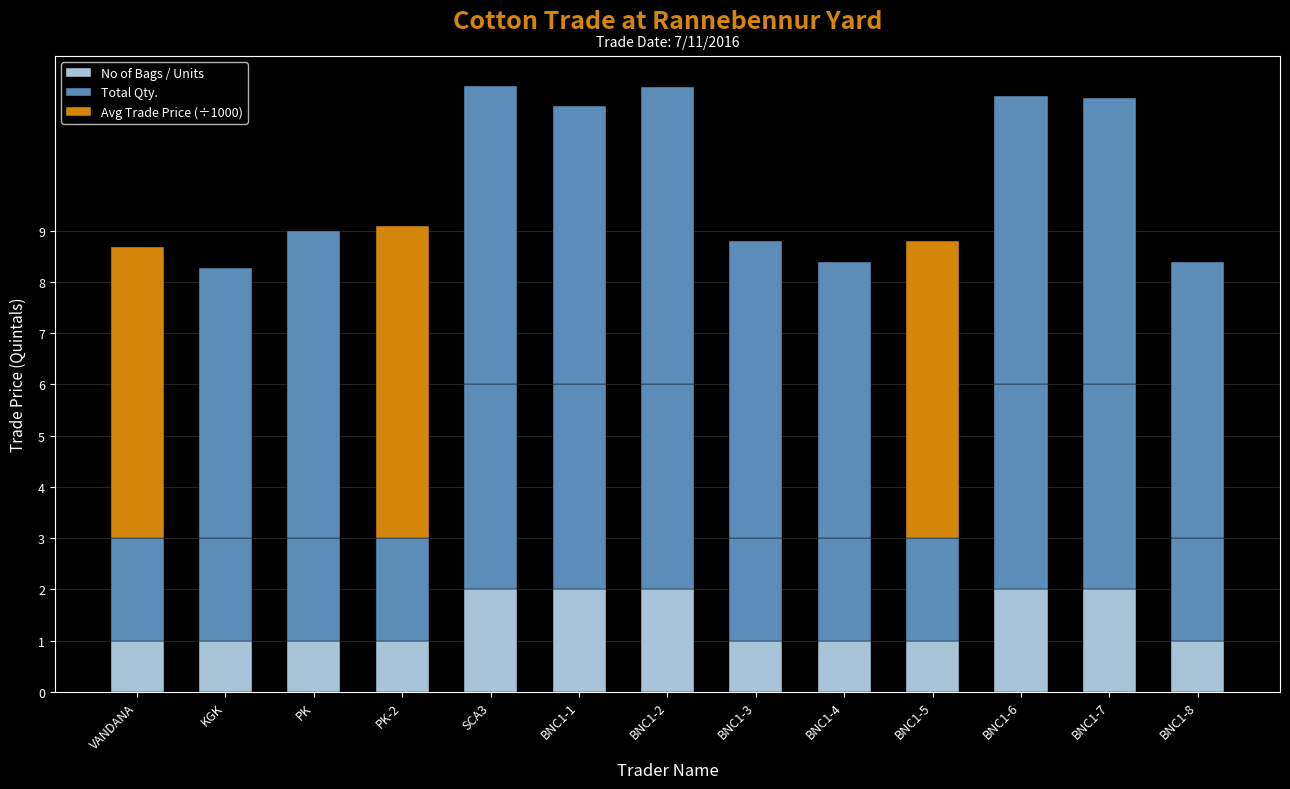

What is the label of the 11th bar from the right?

PK